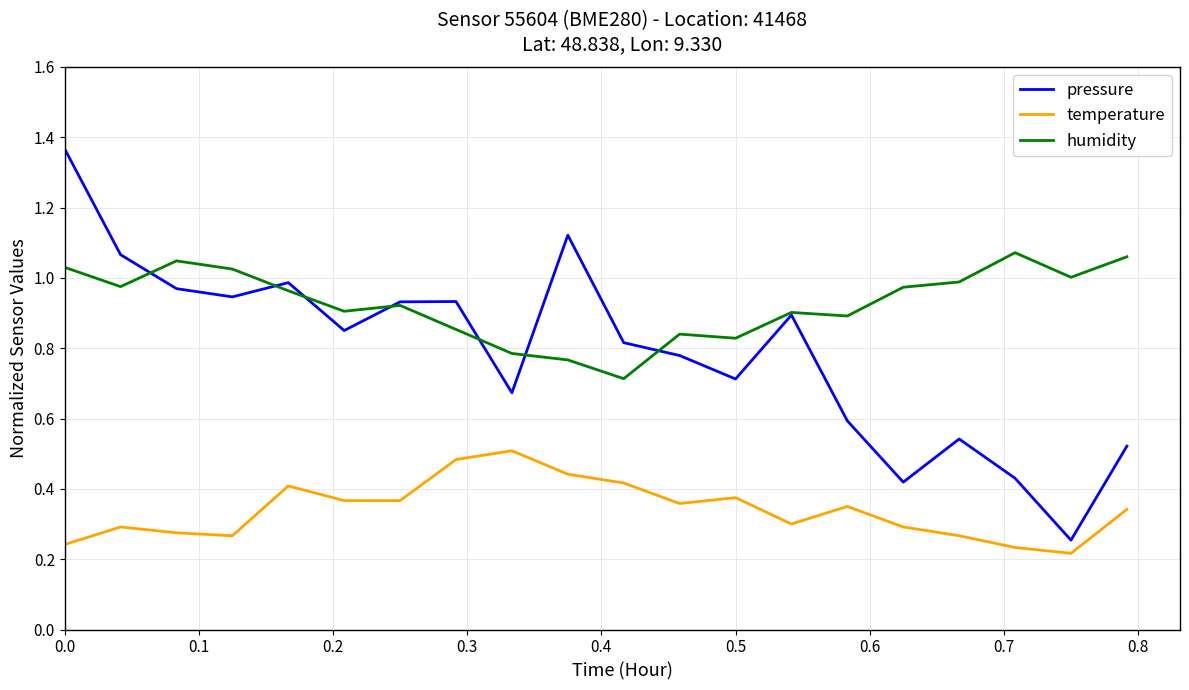

Rank the series by their average value, from lowest to highest.

temperature, pressure, humidity